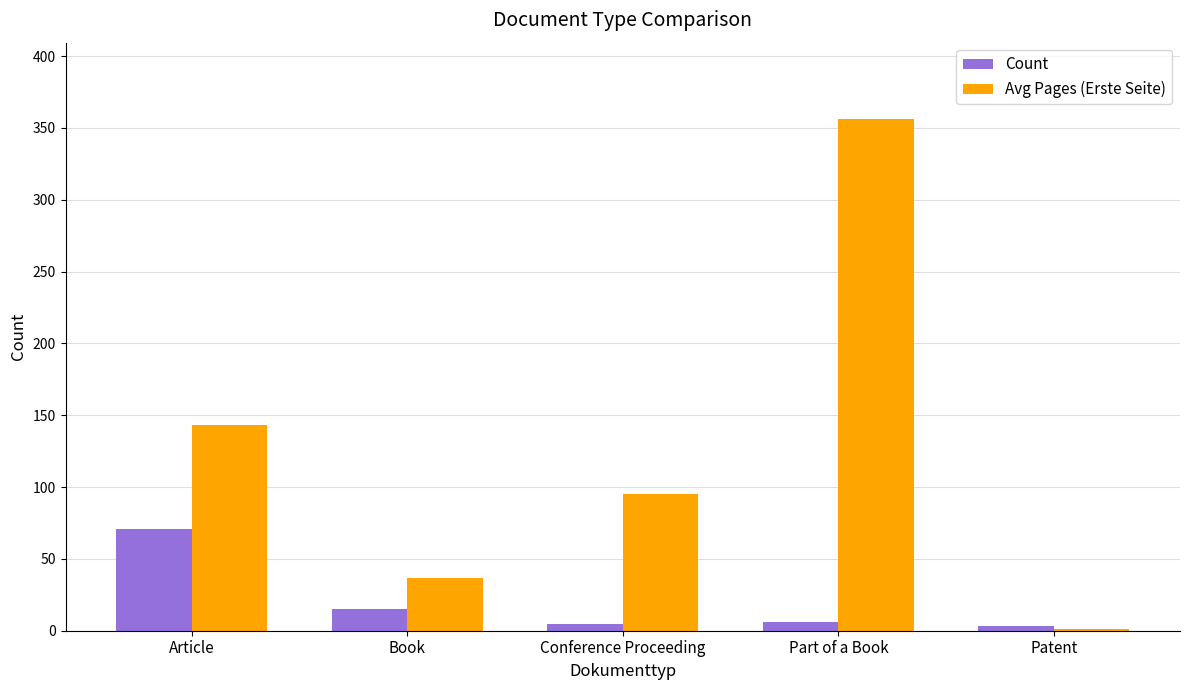

What is the sum of all Avg Pages (Erste Seite) values?

632